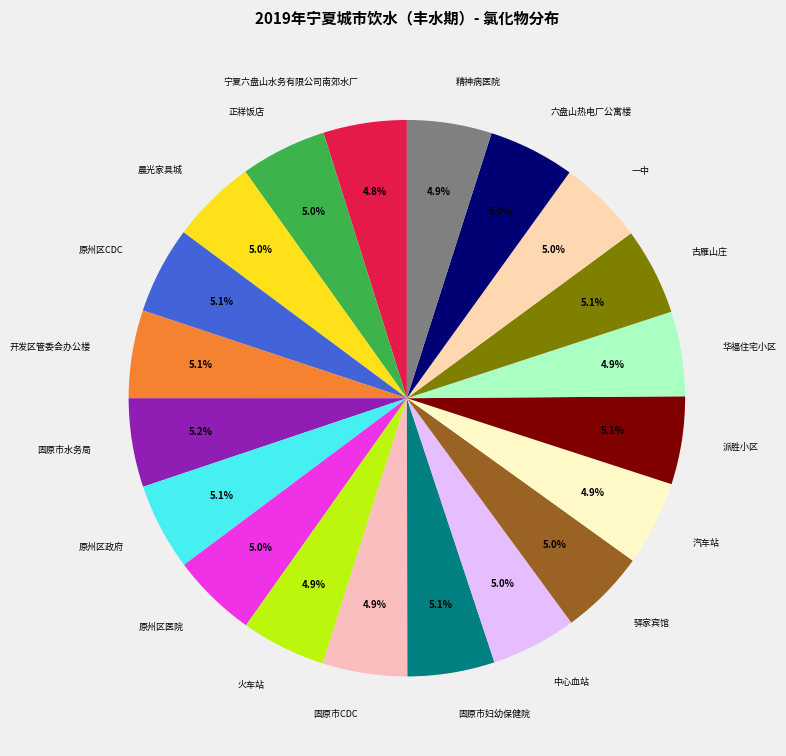

How many segments does this pie chart have?

20